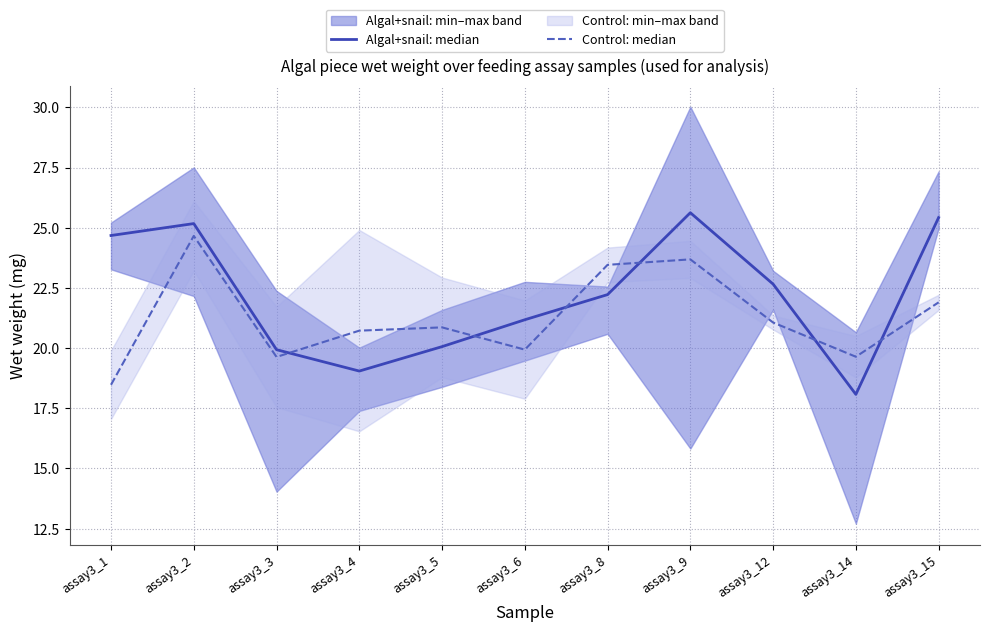

How many distinct data groups are displayed?

2